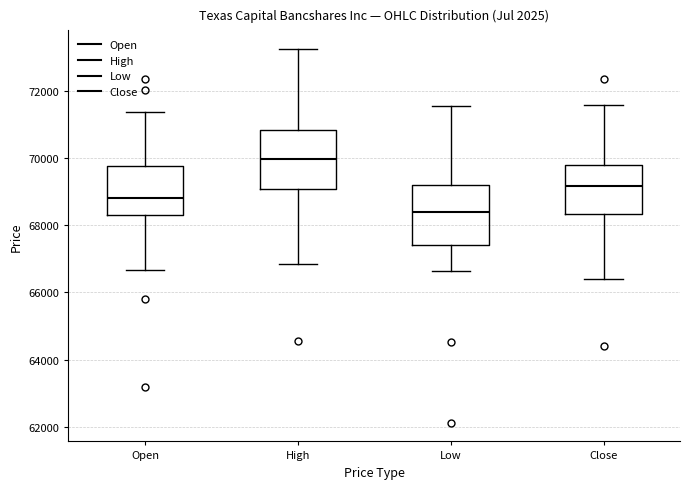

Reading left to right, read every box against the y-axis: the position of its median line, the range the box covers, and the ends of its whiskers. The values are not printed on the chart, so give them approximately, as read against the axis.

Open: median 68800, box 68400 to 69800, whiskers 66600 to 71400
High: median 70000, box 69000 to 70800, whiskers 66800 to 73200
Low: median 68400, box 67400 to 69200, whiskers 66600 to 71600
Close: median 69200, box 68400 to 69800, whiskers 66400 to 71600